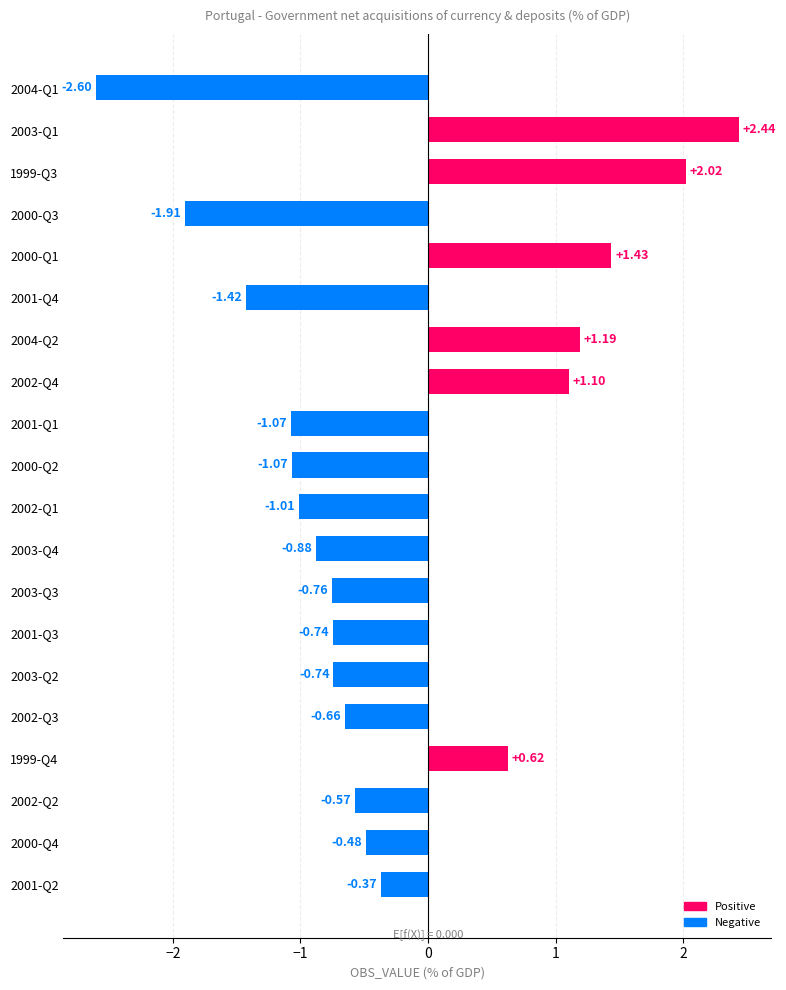

What is the difference between the second highest and second lowest values?

3.9